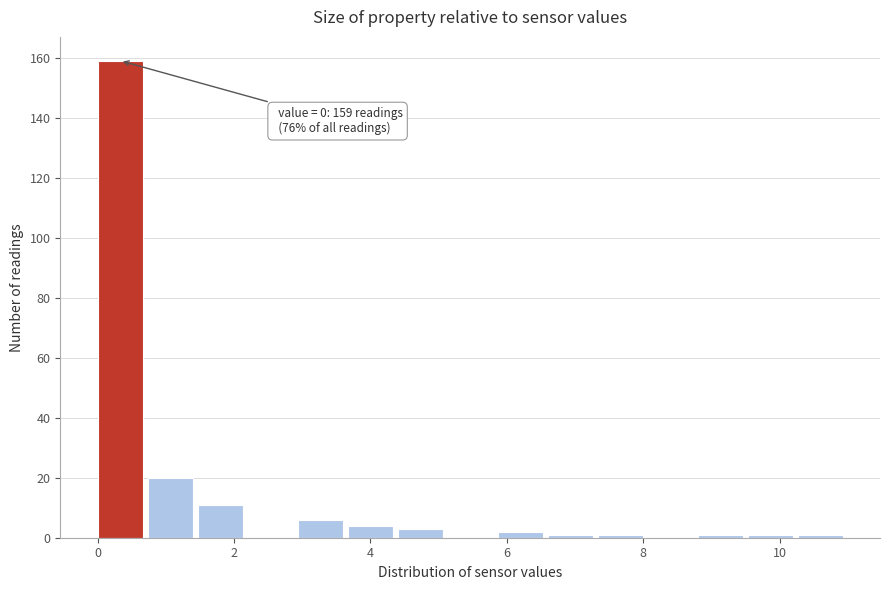

Around what value on the x-axis is the tallest bar? Give the approximate position of its centre, as read against the axis.

0.4